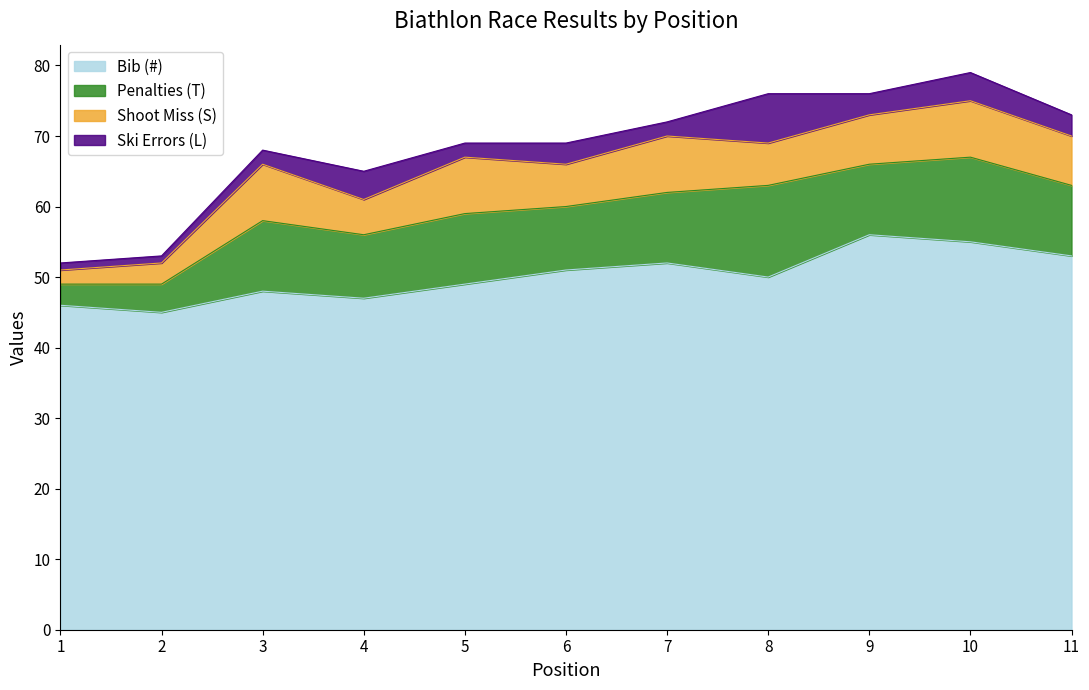

What is the spread (max minus min) of values at 1?

45